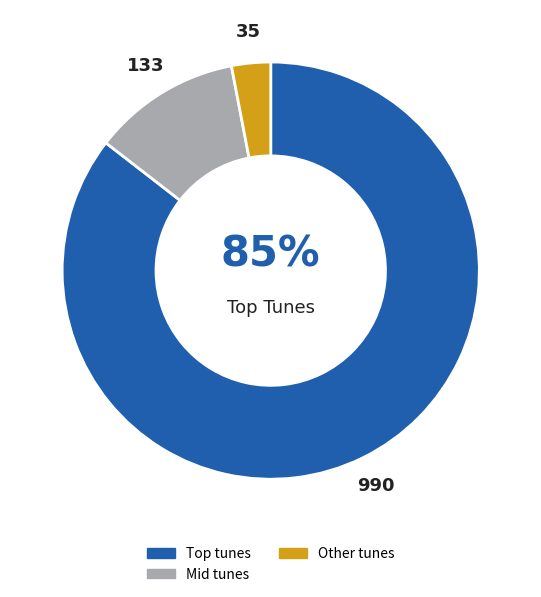

Which slice is the largest?

Top tunes